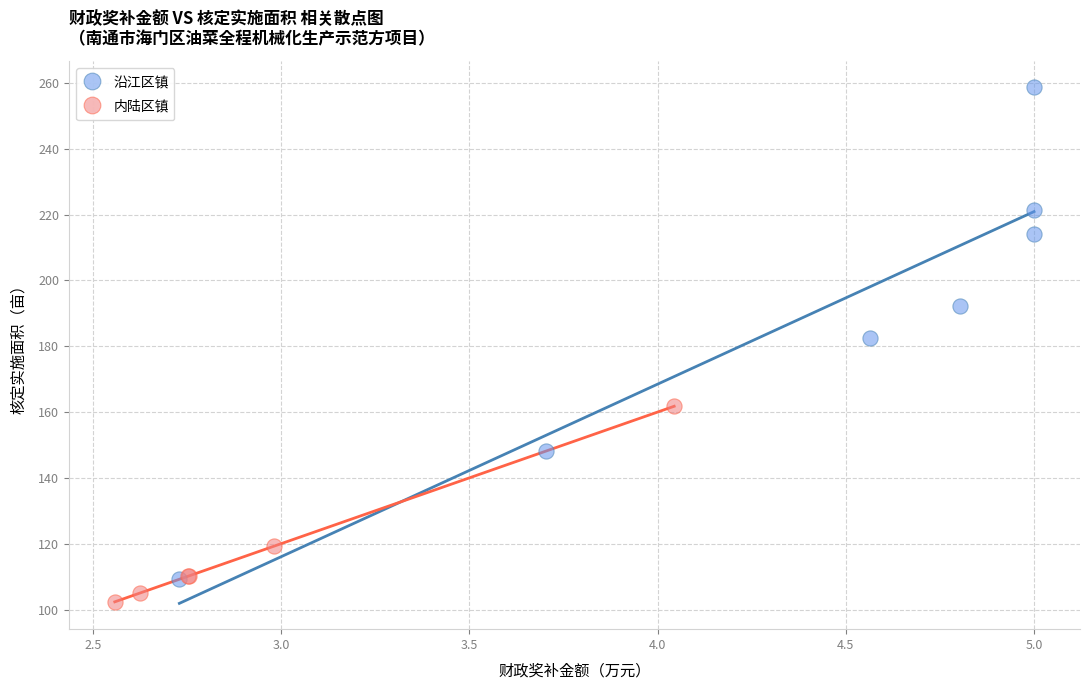

Which series has the widest spread of Y values?

沿江区镇